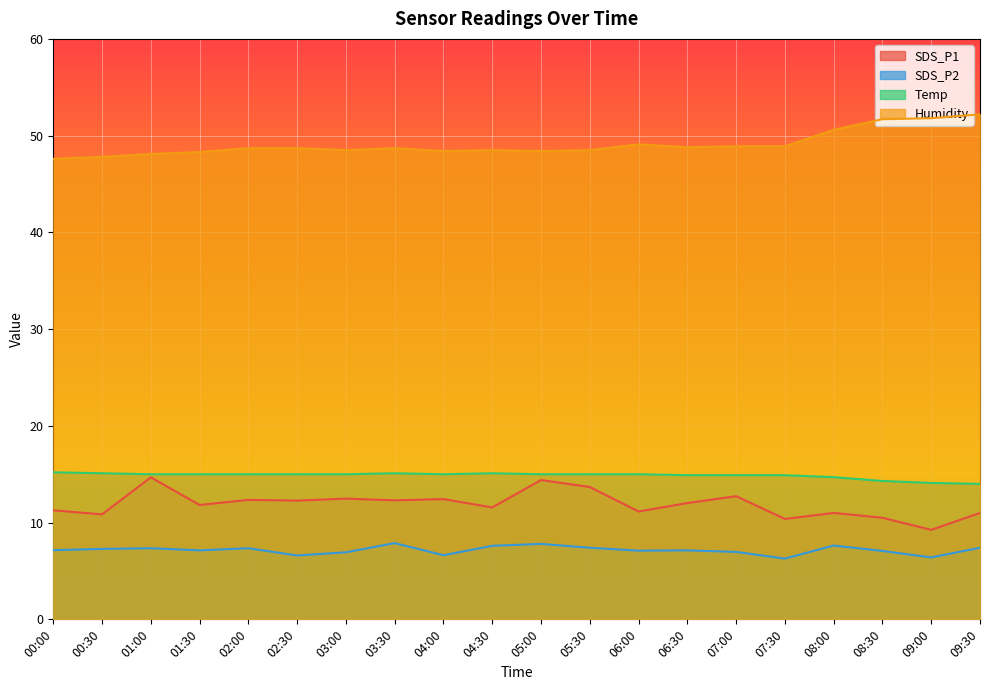

Which label corresponds to the smallest value in the chart?

07:30